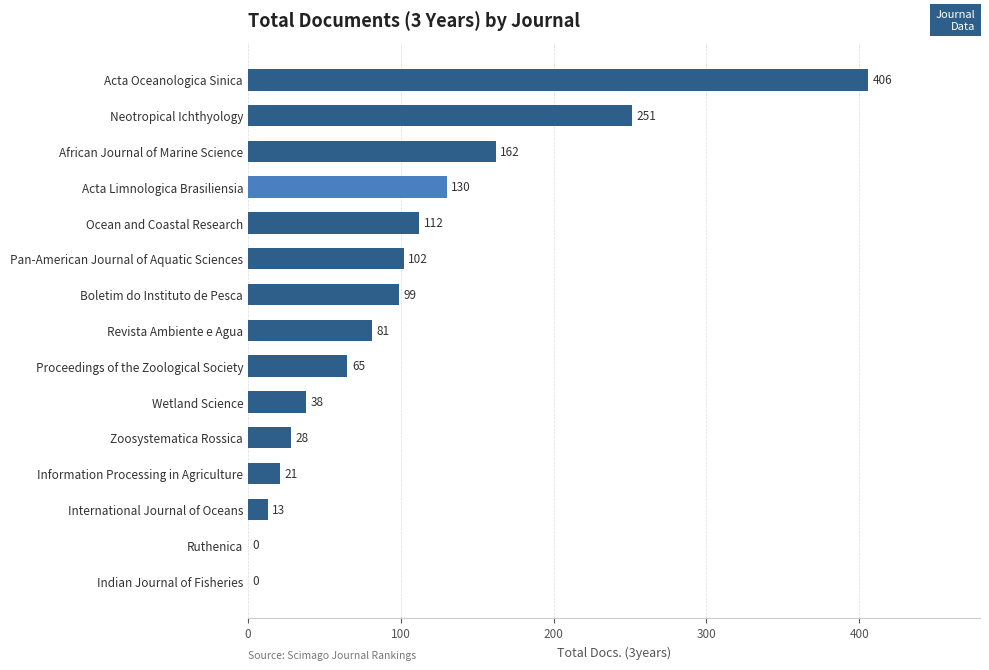

Read the value at Wetland Science, to the nearest 10.

40